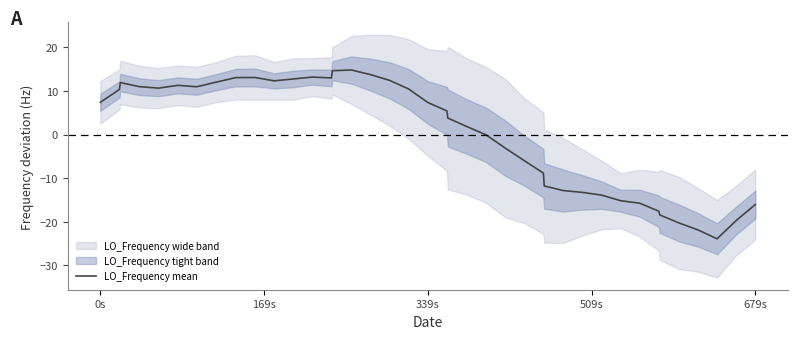

What is the highest value of the LO_Frequency mean series?

14.8